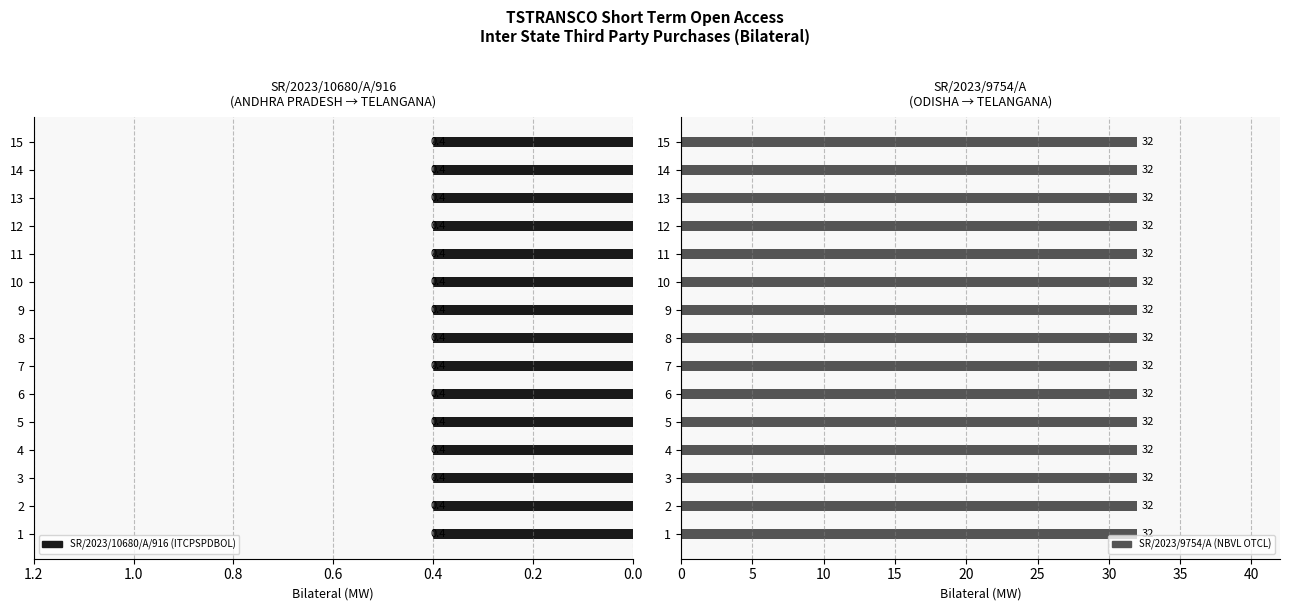

What is the spread (max minus min) of values at 10?

31.6